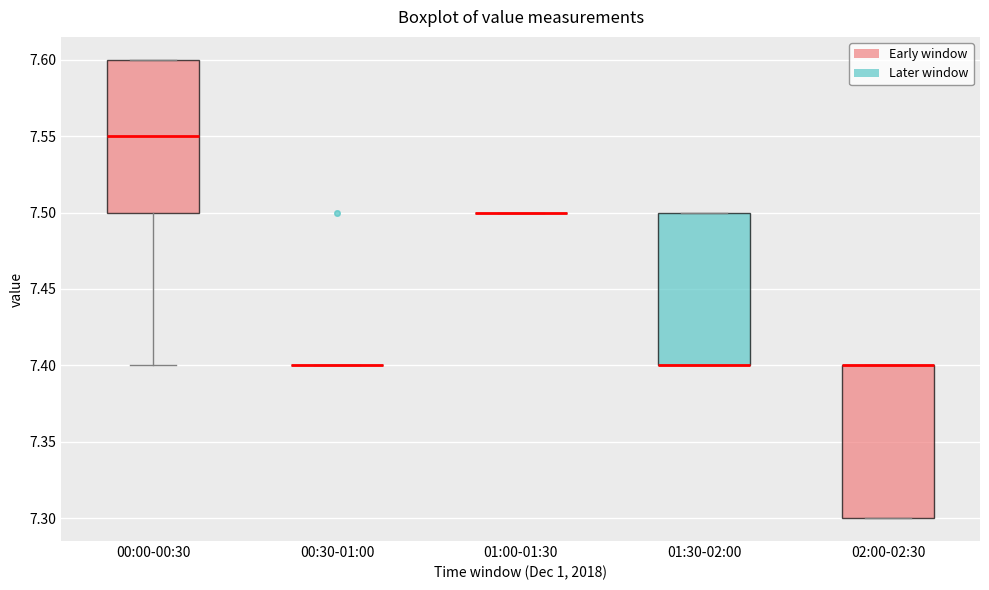

Reading left to right, read every box against the y-axis: the position of its median line, the range the box covers, and the ends of its whiskers. The values are not printed on the chart, so give them approximately, as read against the axis.

00:00-00:30: median 7.55, box 7.50 to 7.60, whiskers 7.40 to 7.60
00:30-01:00: box collapsed to a line at 7.40, whiskers 7.40 to 7.40
01:00-01:30: box collapsed to a line at 7.50, whiskers 7.50 to 7.50
01:30-02:00: median 7.40 (drawn on the box's lower edge), box 7.40 to 7.50, whiskers 7.40 to 7.50
02:00-02:30: median 7.40 (drawn on the box's upper edge), box 7.30 to 7.40, whiskers 7.30 to 7.40